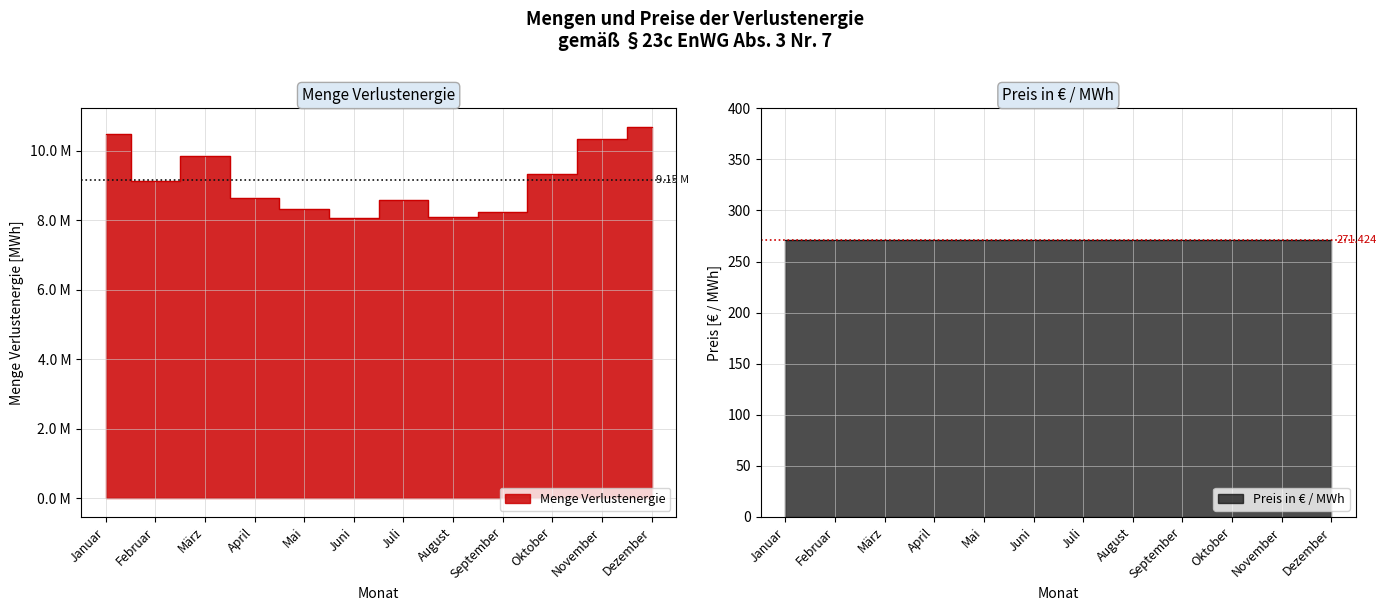

Does the chart display data point markers on the line(s)?

No